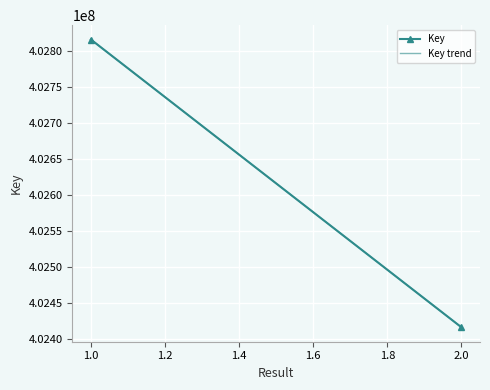

What is the sum of the values at 1 and 2?

805233304